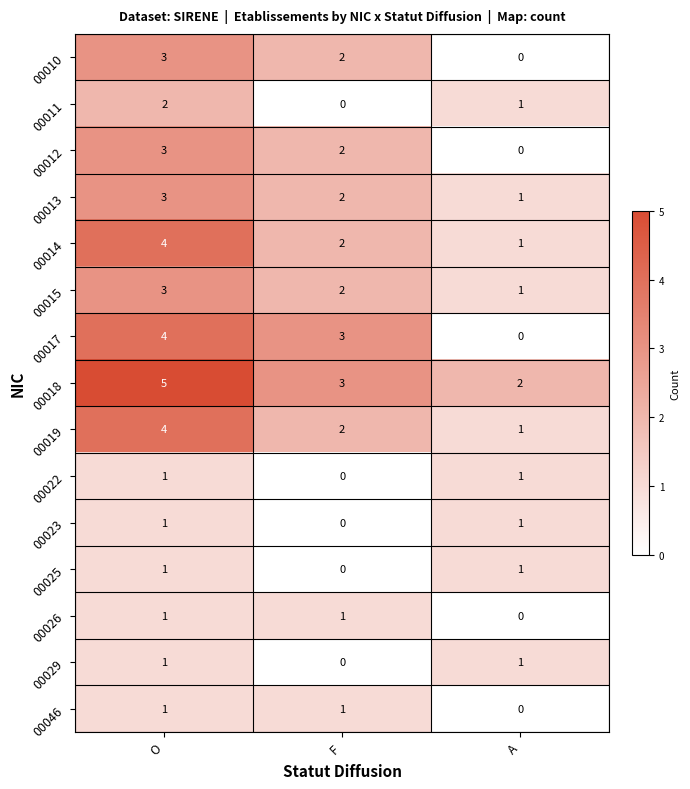

What is the total value across all series at F?

20